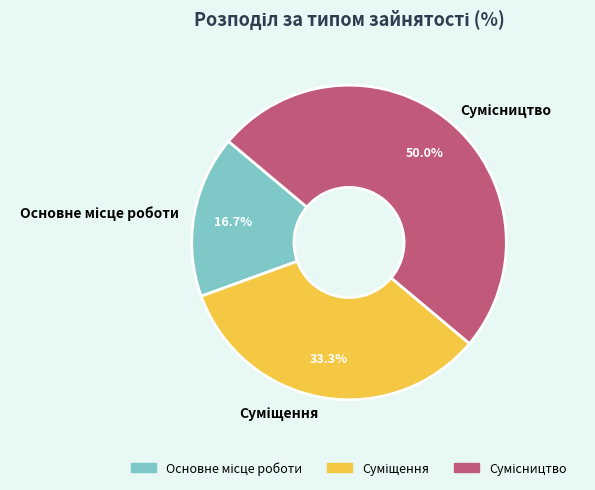

How many segments does this pie chart have?

3